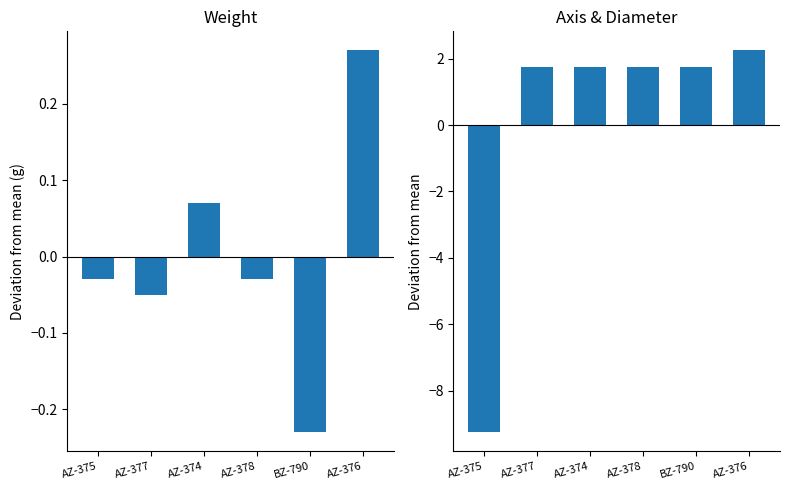

What is the label of the 6th bar from the left?

AZ-376